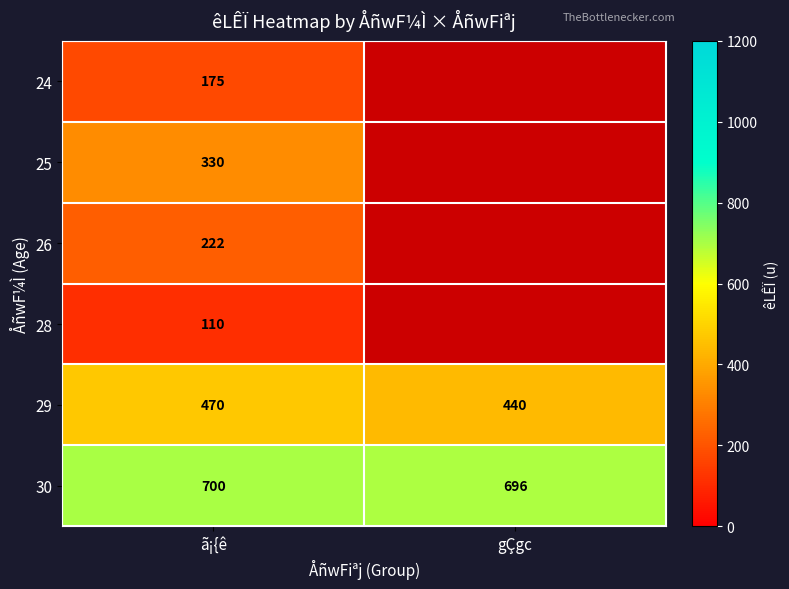

Between gÇgc and ã¡{ê, which is larger?

ã¡{ê